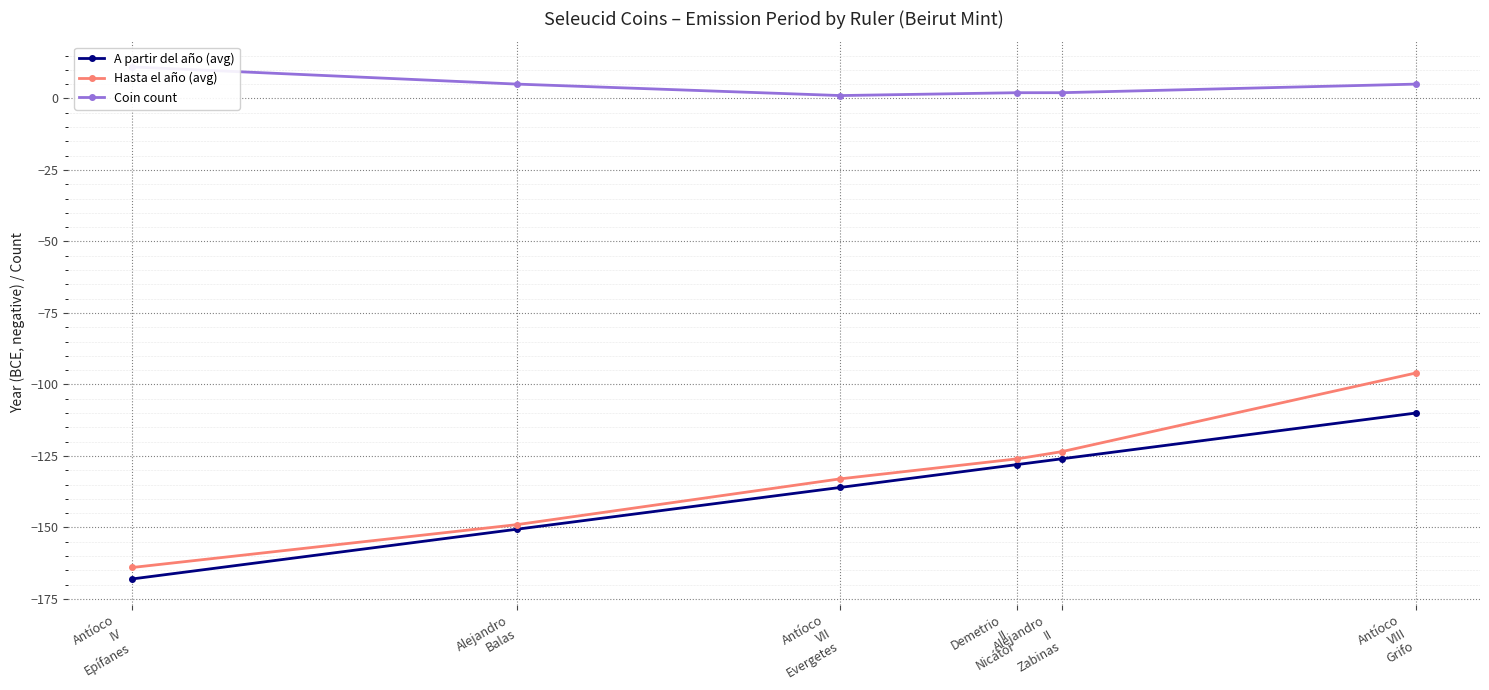

What is the sum of the A partir del año (avg) values at Demetrio
II
Nicátor and Alejandro
Balas?

-278.6